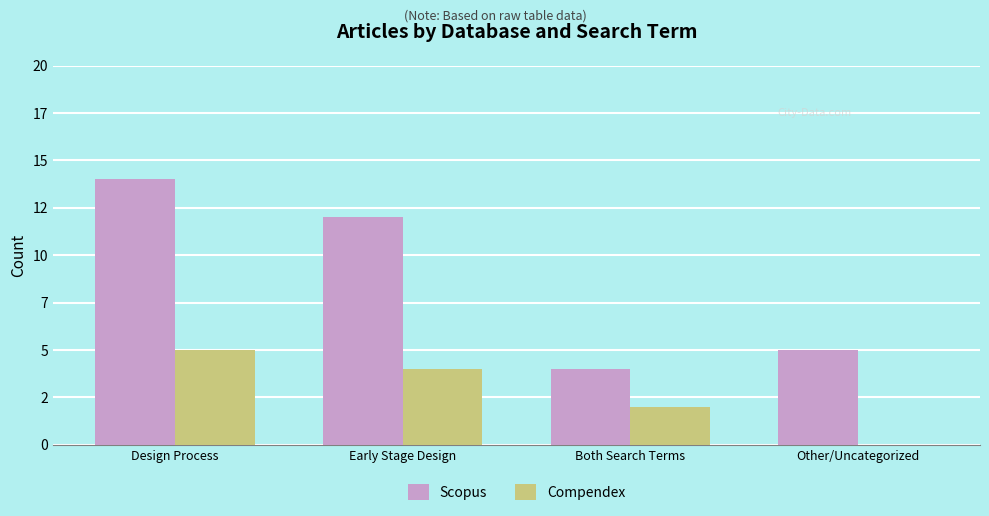

Does the chart contain stacked bars?

No